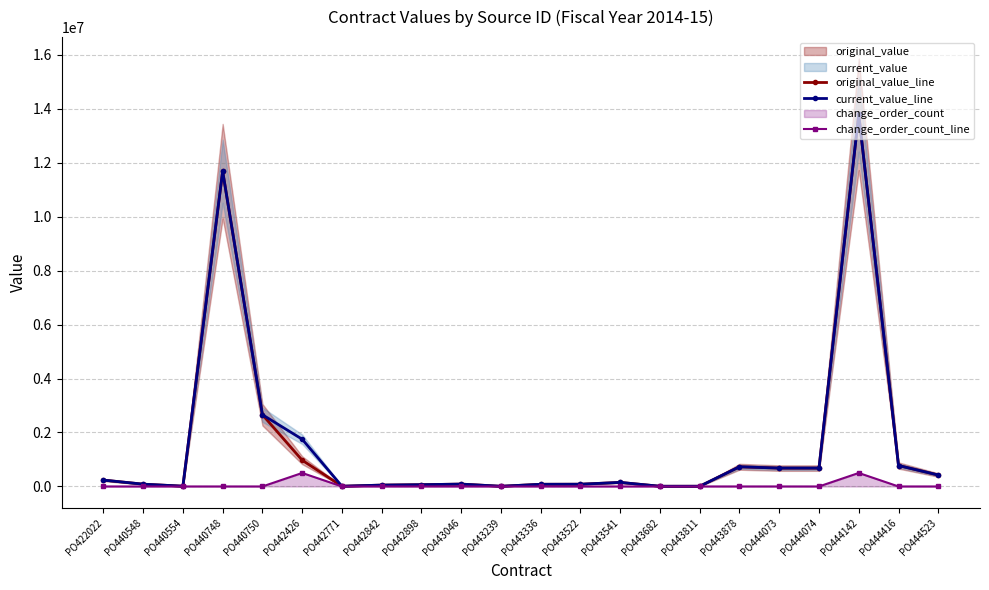

What is the value of the original_value_line point at the 2nd from the left?

85001.0